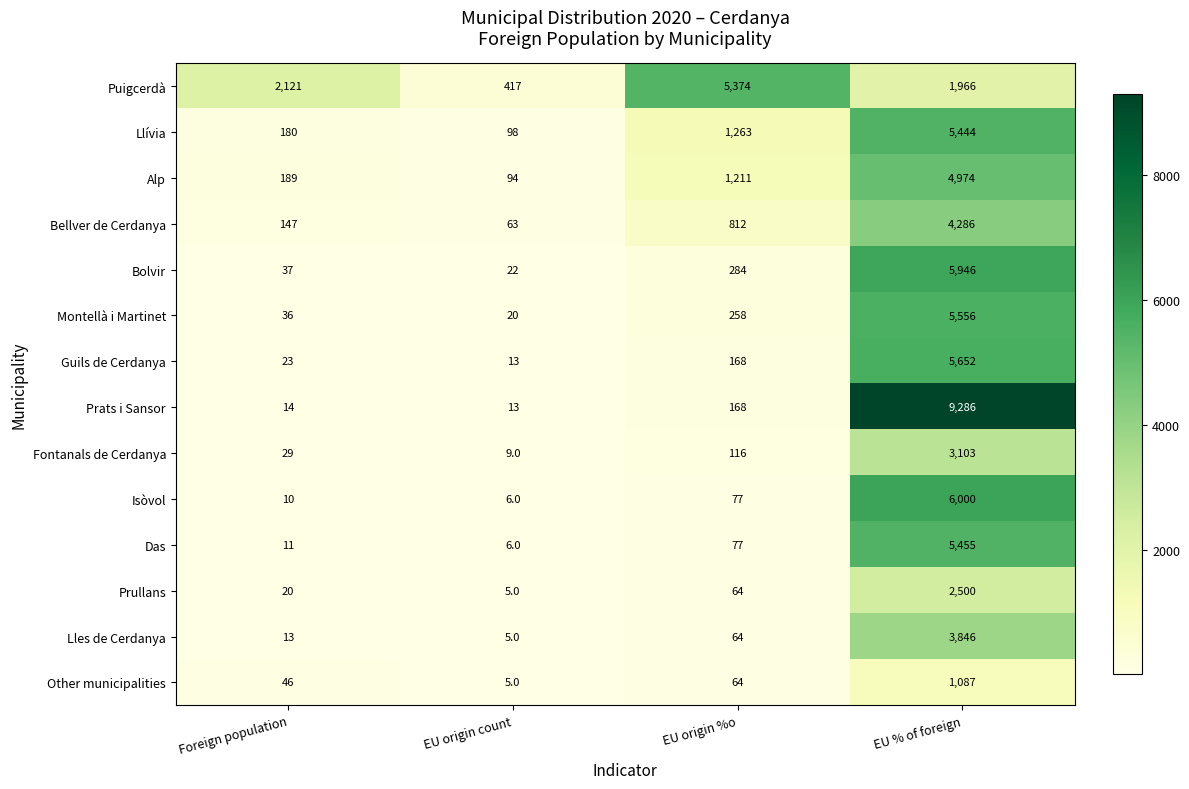

What is the total value across all series at EU origin %o?

10000